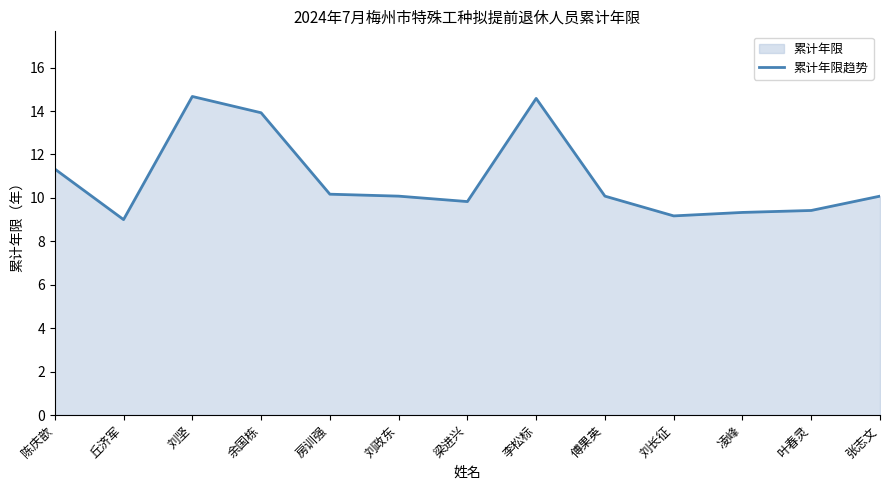

Does the chart have visible grid lines?

No